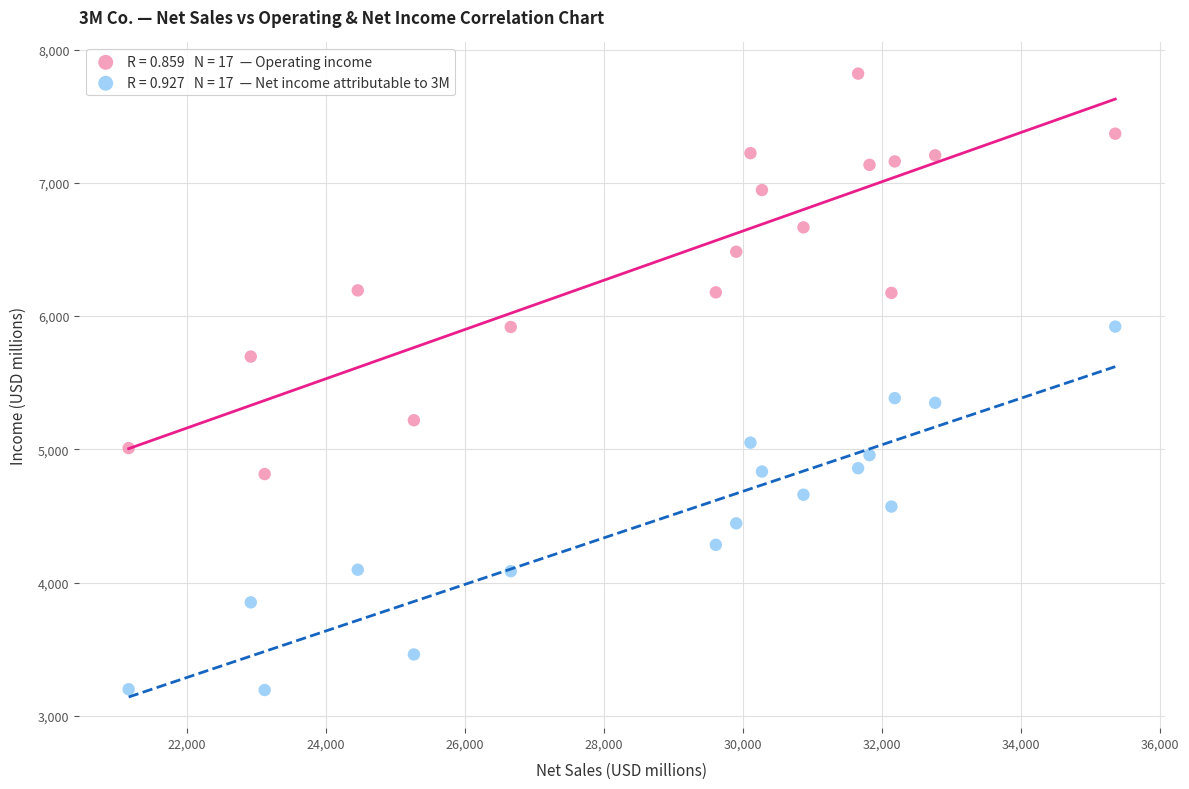

Across all data points, what is the range of X values (max minus min)?

14188